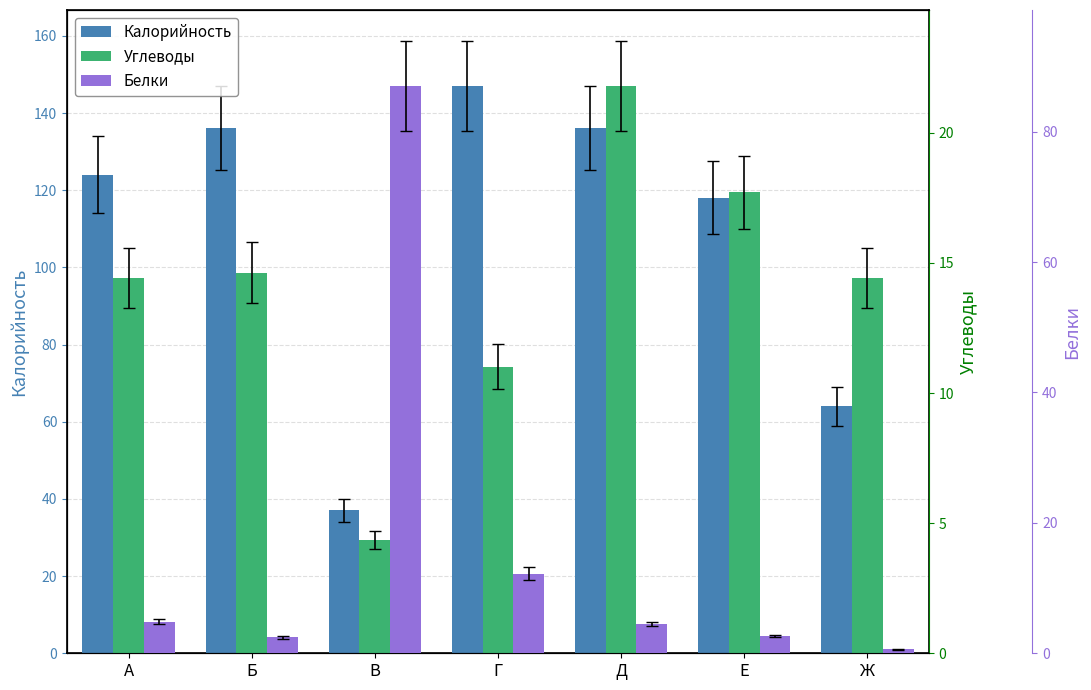

Rank the series by their maximum value, from highest to lowest.

Калорийность, Белки, Углеводы